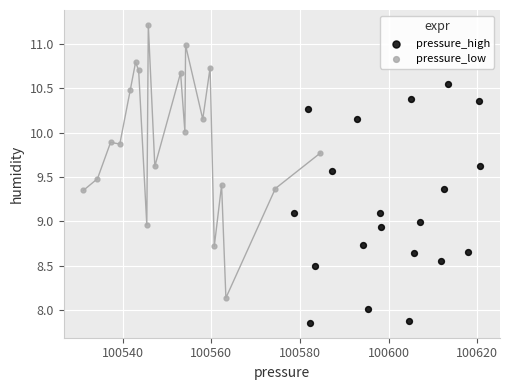

Which series contains the lowest Y value?

pressure_high